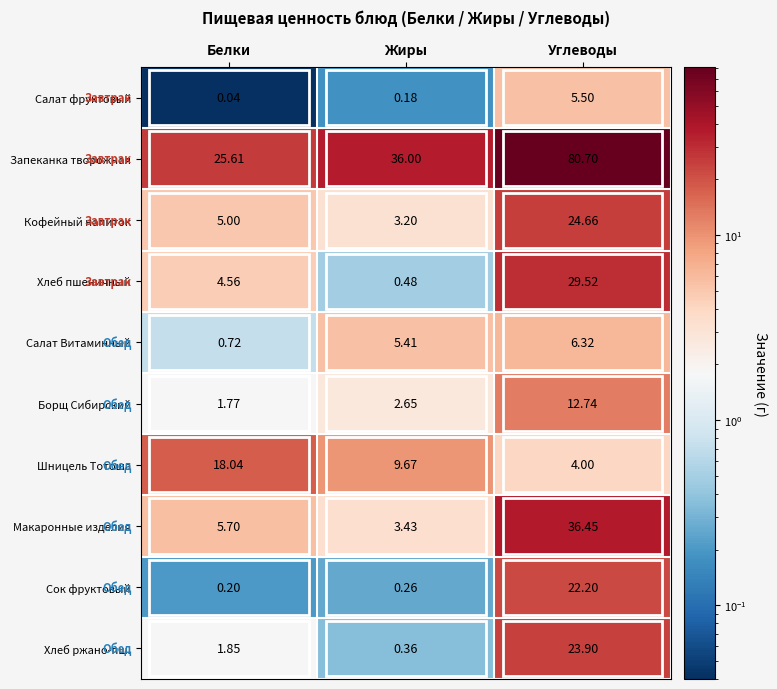

What is the total value across all series at Белки?

63.5